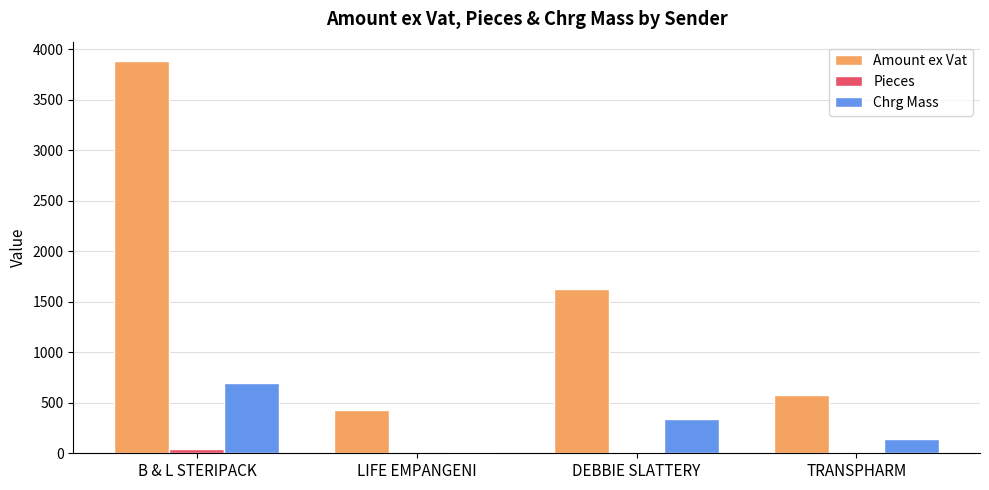

The value of Amount ex Vat at TRANSPHARM is 853.4. True or false?

False